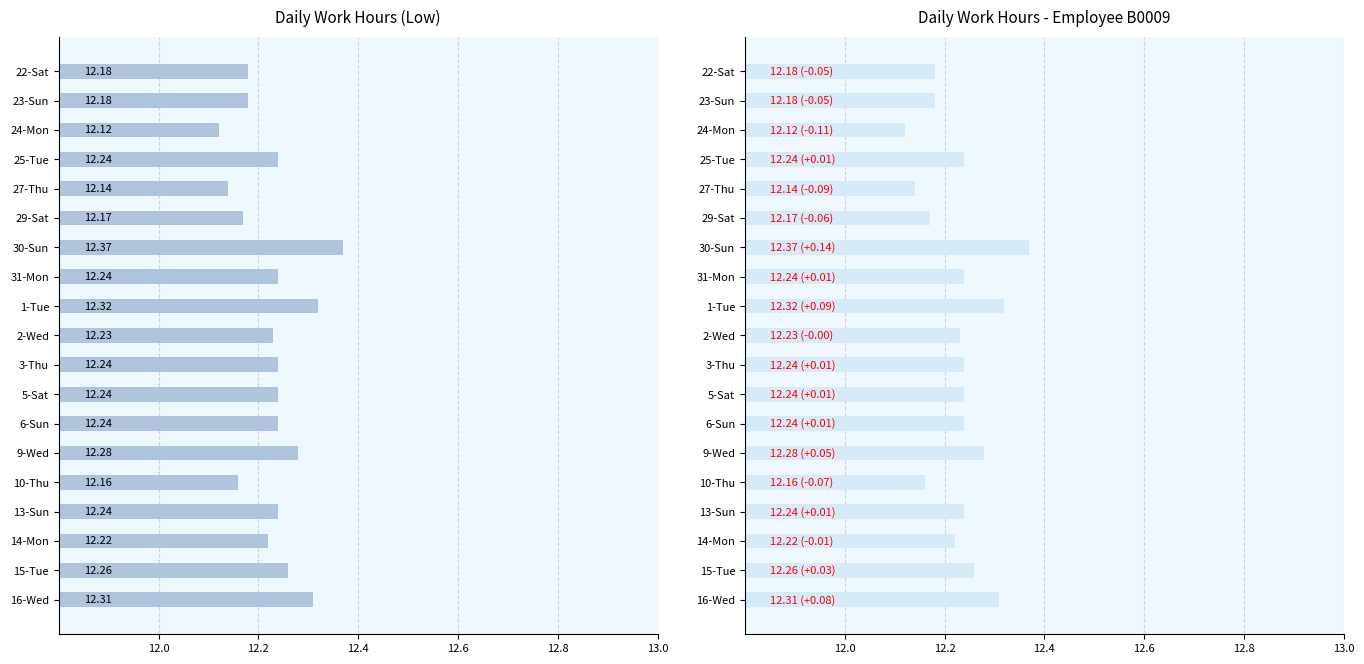

What is the sum of all values?

232.4